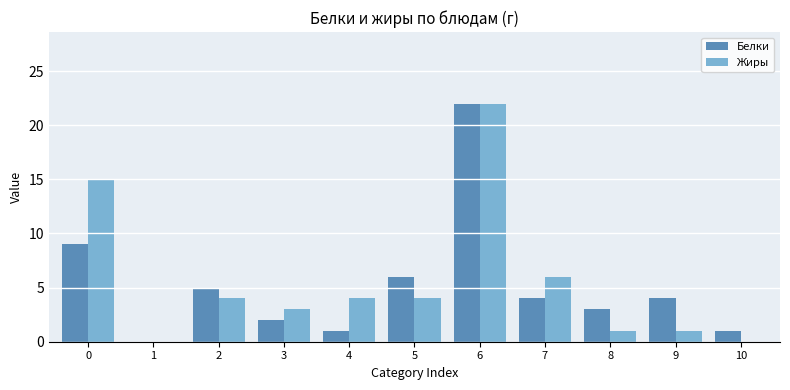

Does the chart contain stacked bars?

No